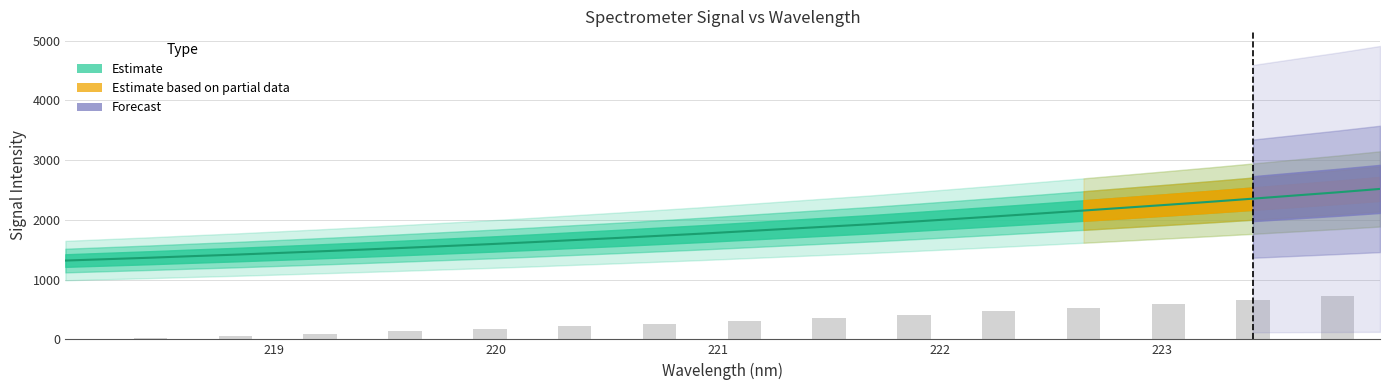

What is the difference between the maximum and second lowest values?

1175.3